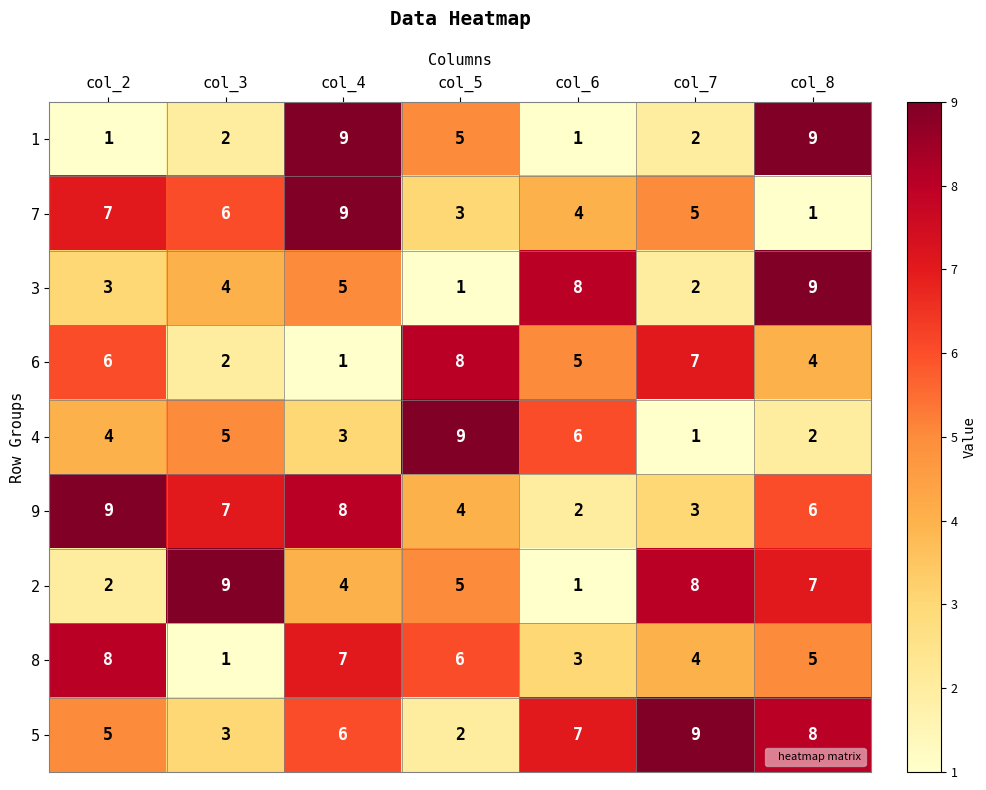

What is the difference between the maximum and minimum values in the 8 series?

7